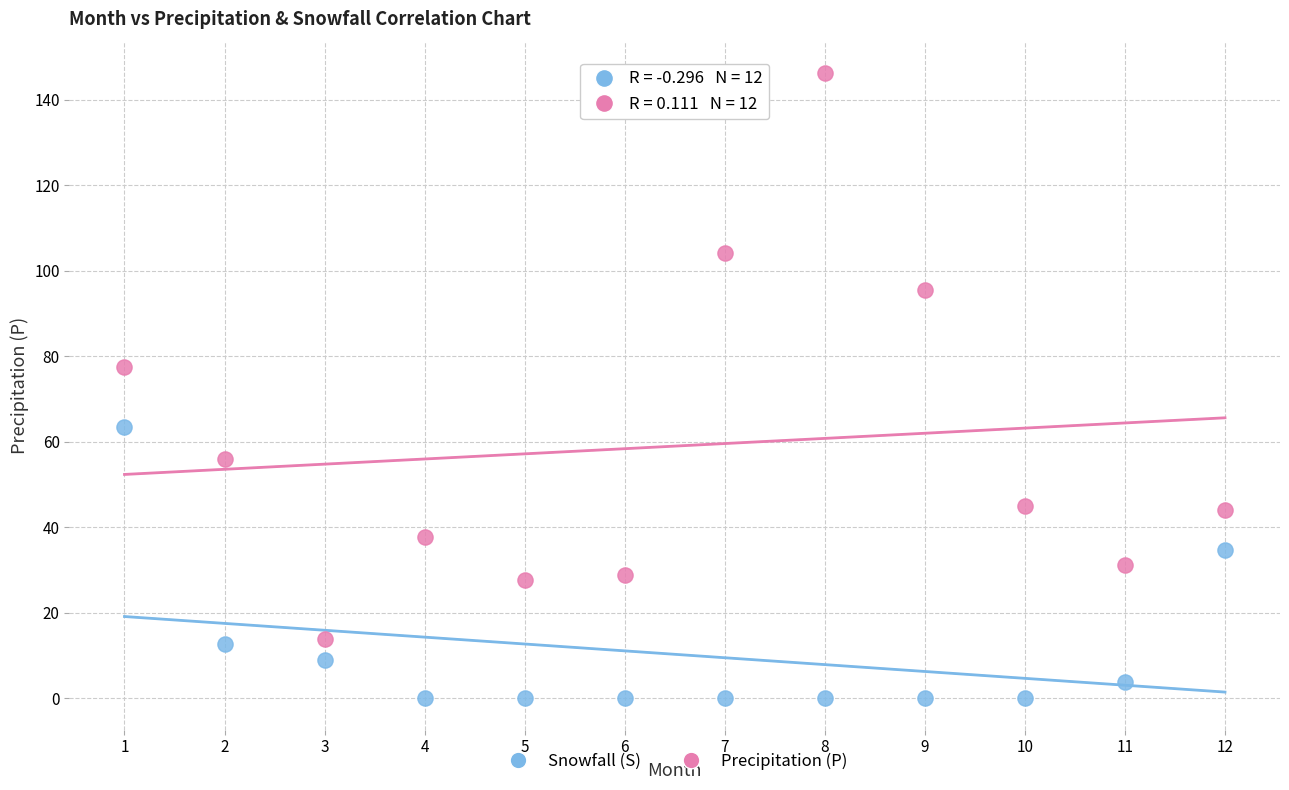

Which series has the widest spread of Y values?

Precipitation (P)